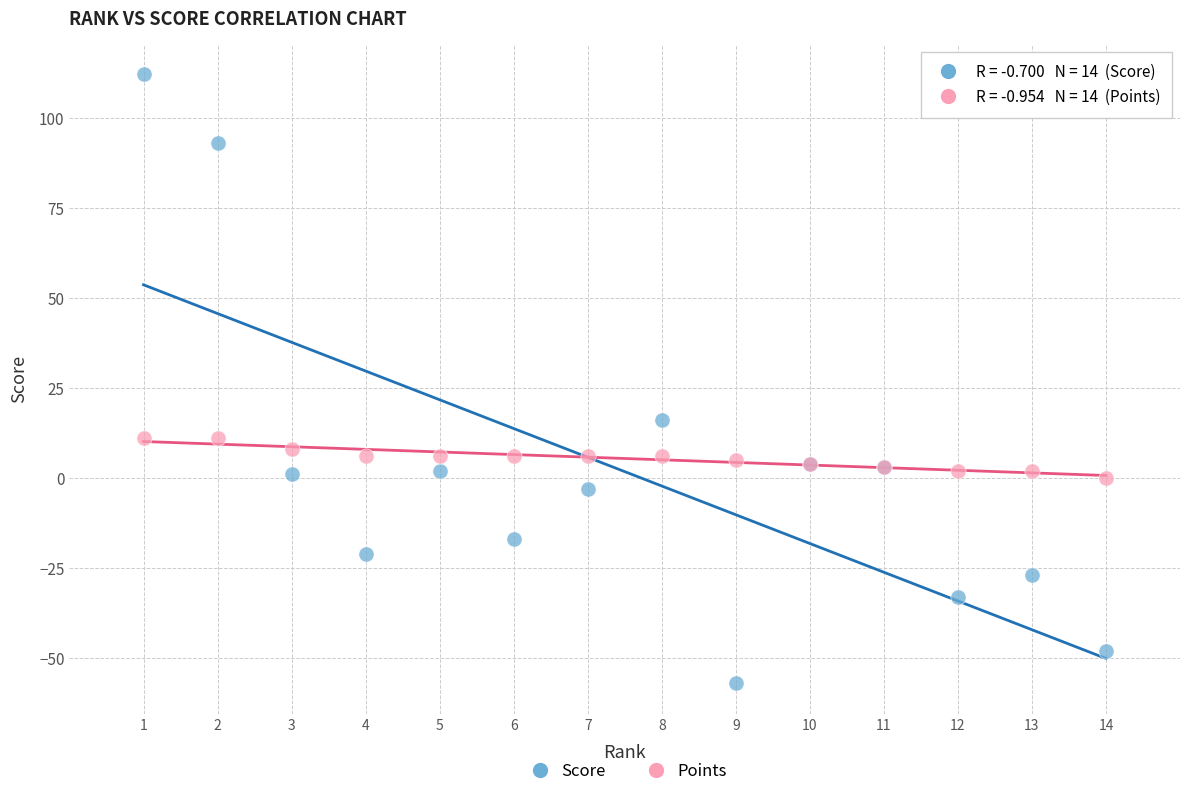

Across all series, what Y value is closest to 27?

16